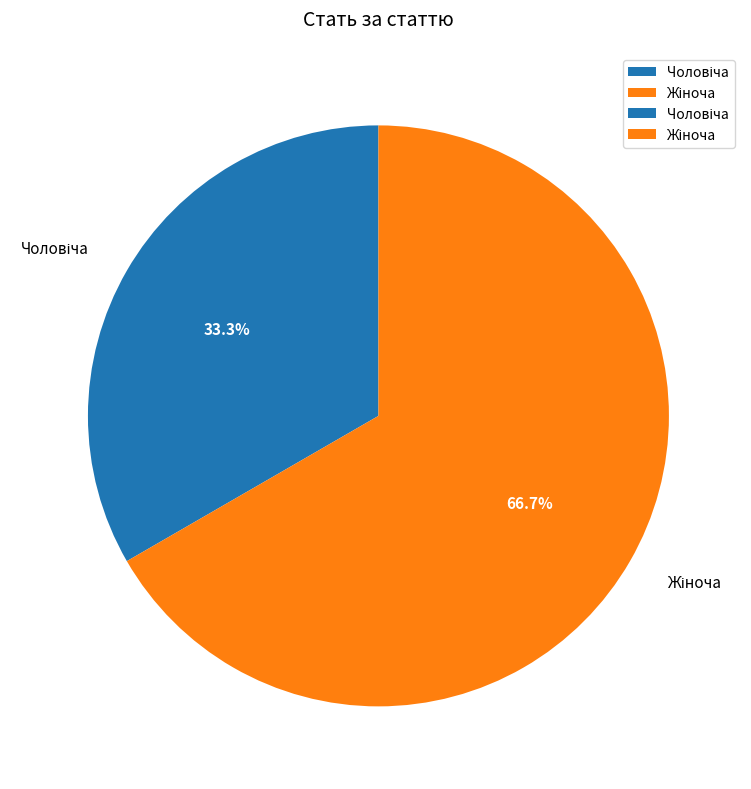

Does any single category account for the majority?

Yes